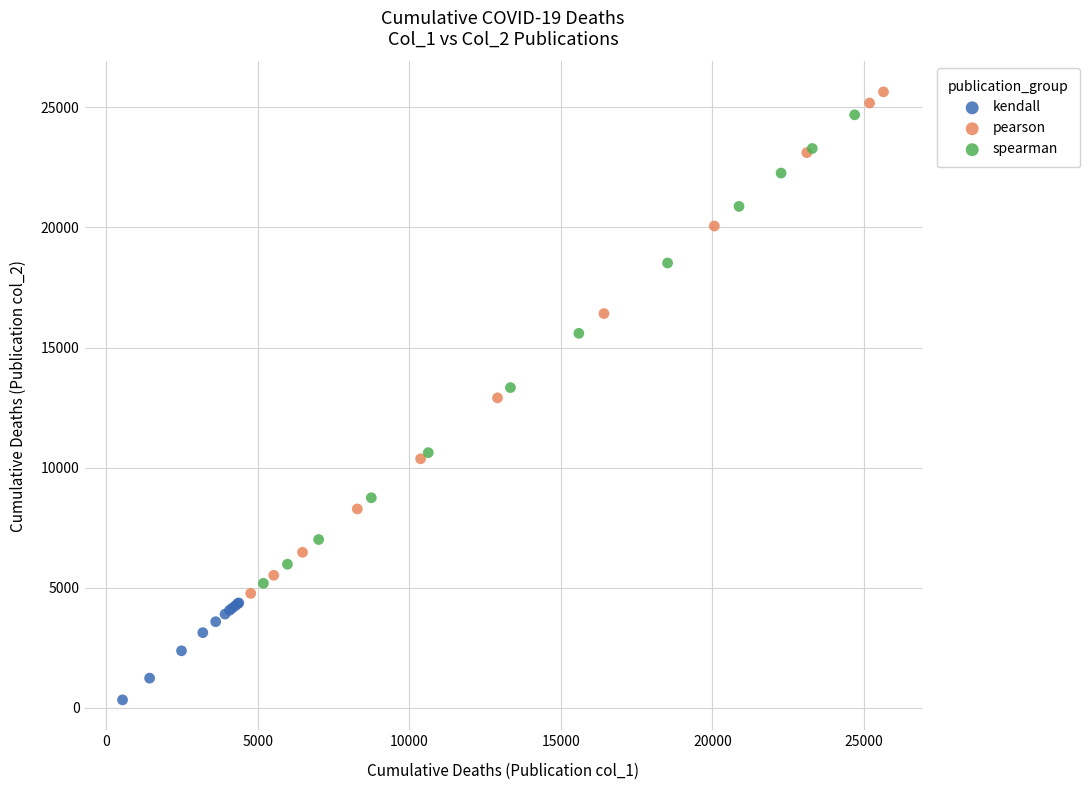

Which series contains the highest Y value?

pearson